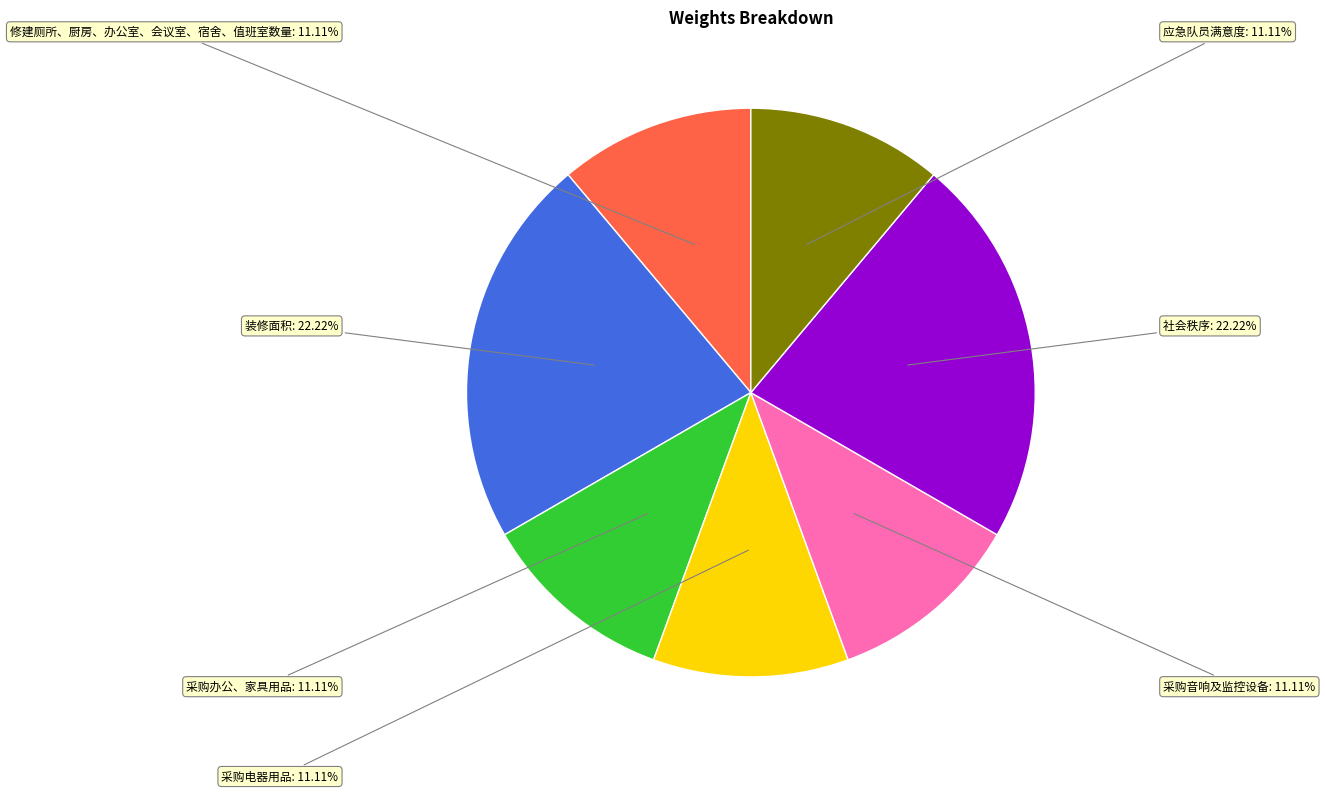

Does any single category account for the majority?

No